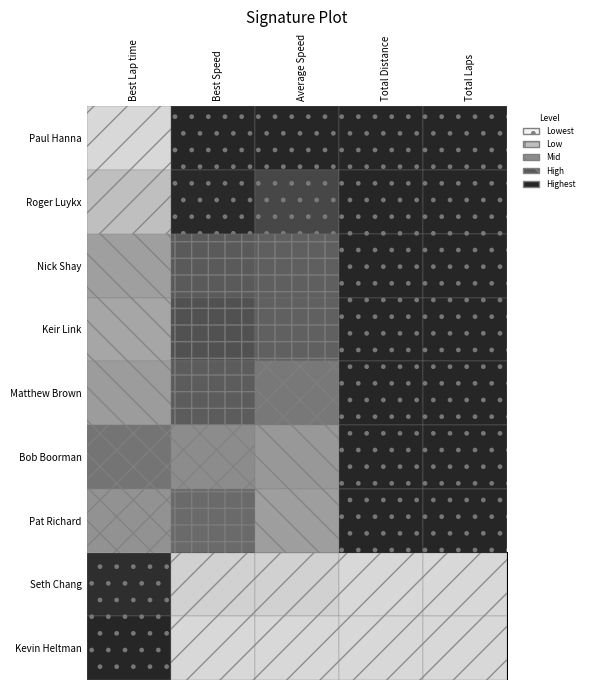

What is the difference between the highest and lowest values at Average Speed?

1.0